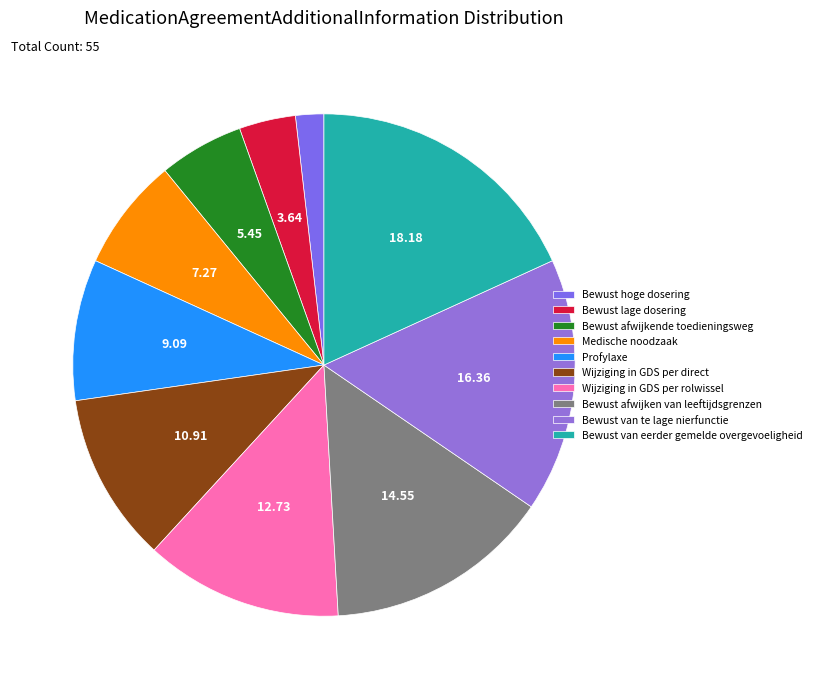

The Bewust van eerder gemelde overgevoeligheid slice represents 18% of the pie. True or false?

True